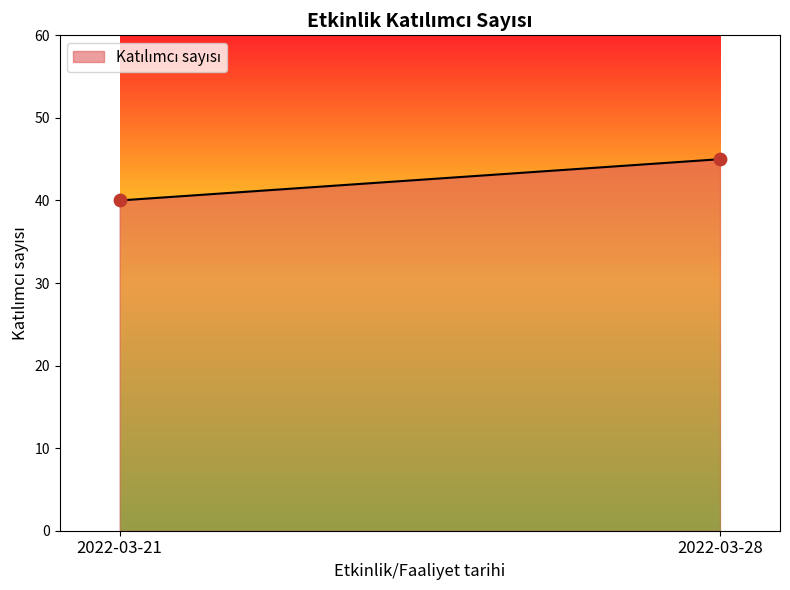

What is the range of Y values (max minus min)?

5